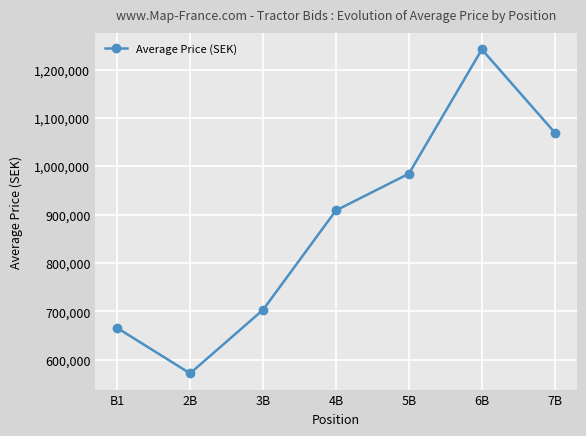

What is the label of the 1st point from the left?

B1